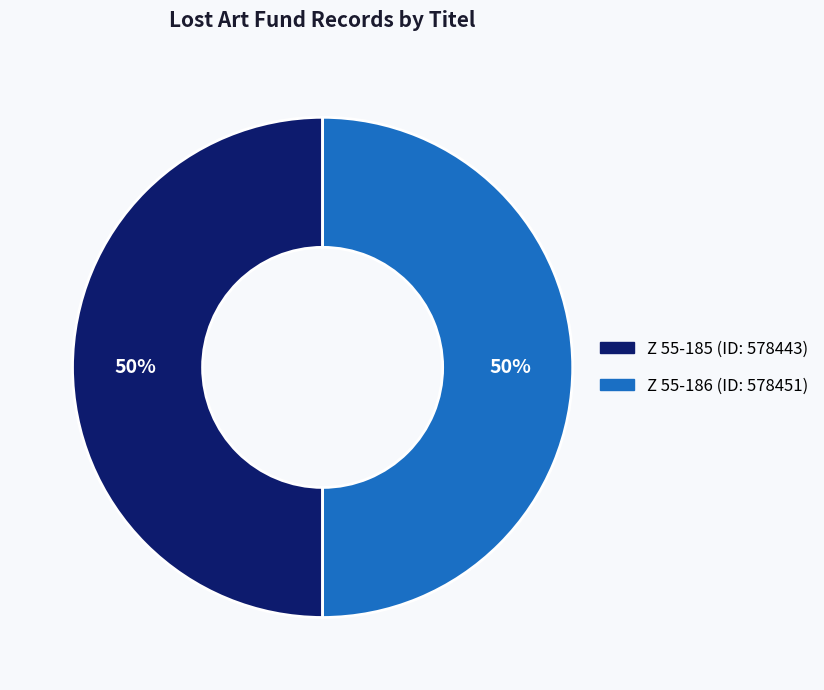

To the nearest percent, what is the average slice percentage?

50%